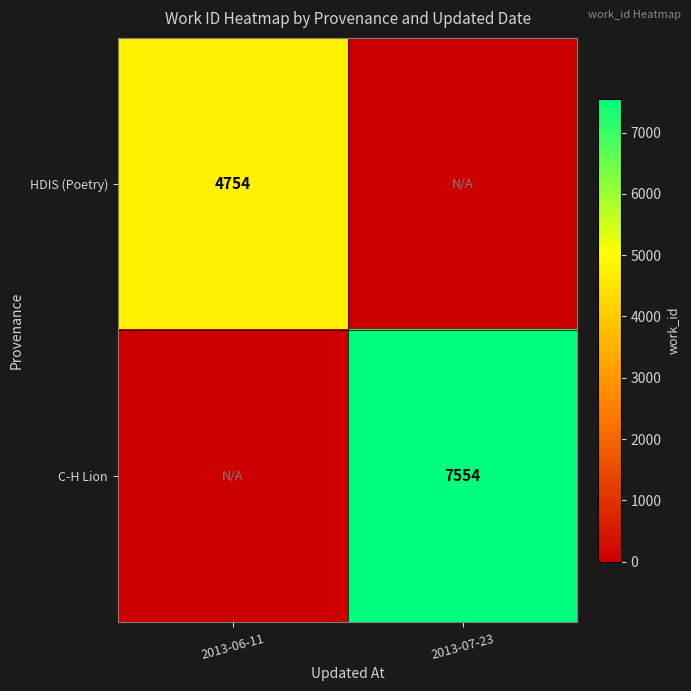

Is it true that HDIS (Poetry) equals 2099 at 2013-06-11?

False